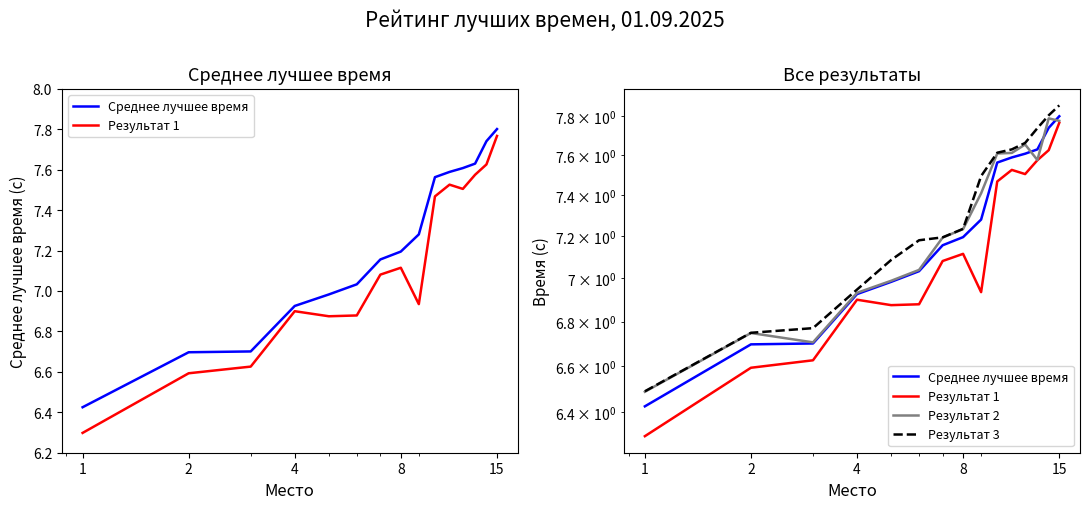

What is the difference between the maximum and minimum values in the Результат 1 series?

1.5